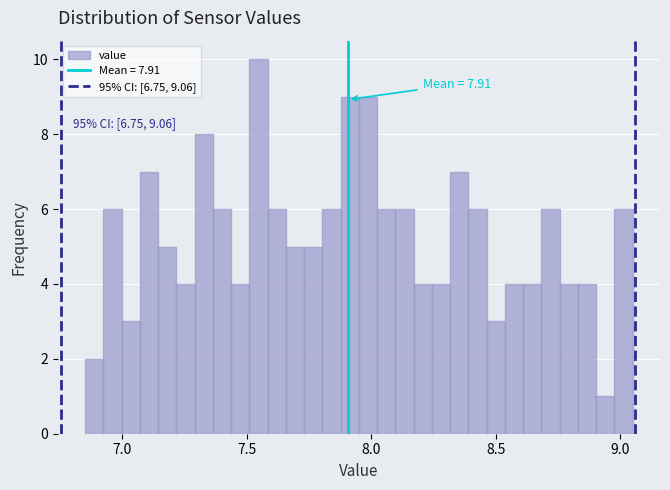

Read against the x-axis, roughly where is the centre of the tallest bar?

7.55